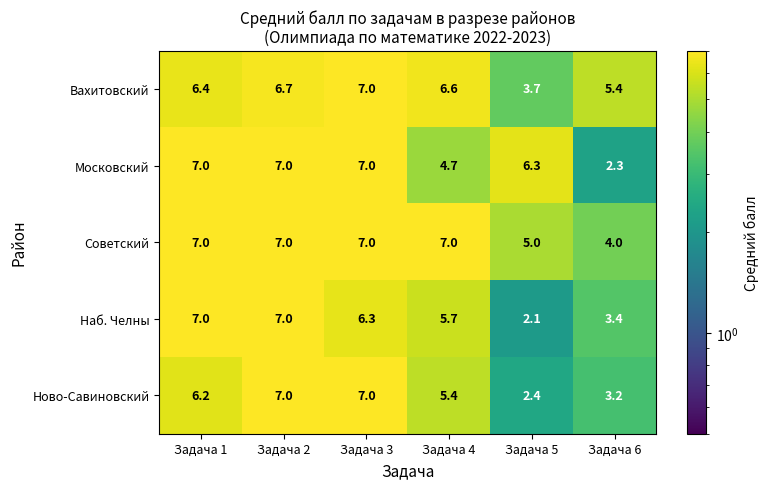

Where does the Наб. Челны series first go above 6?

Задача 1